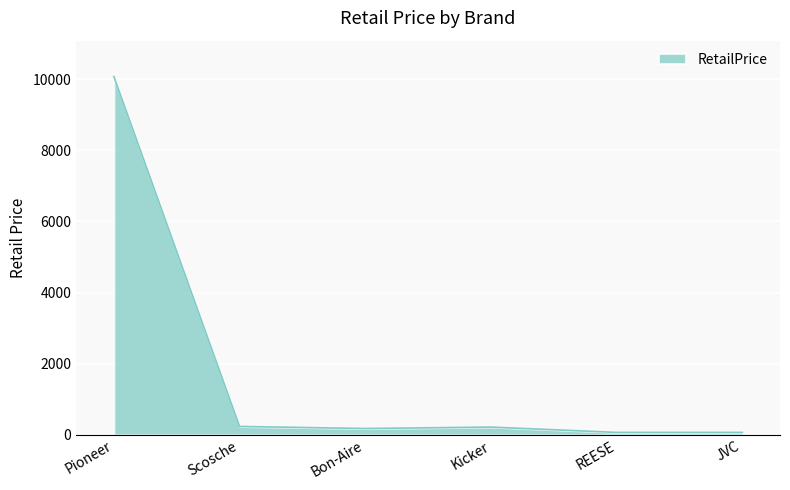

What value does the data have at Pioneer?

10074.8